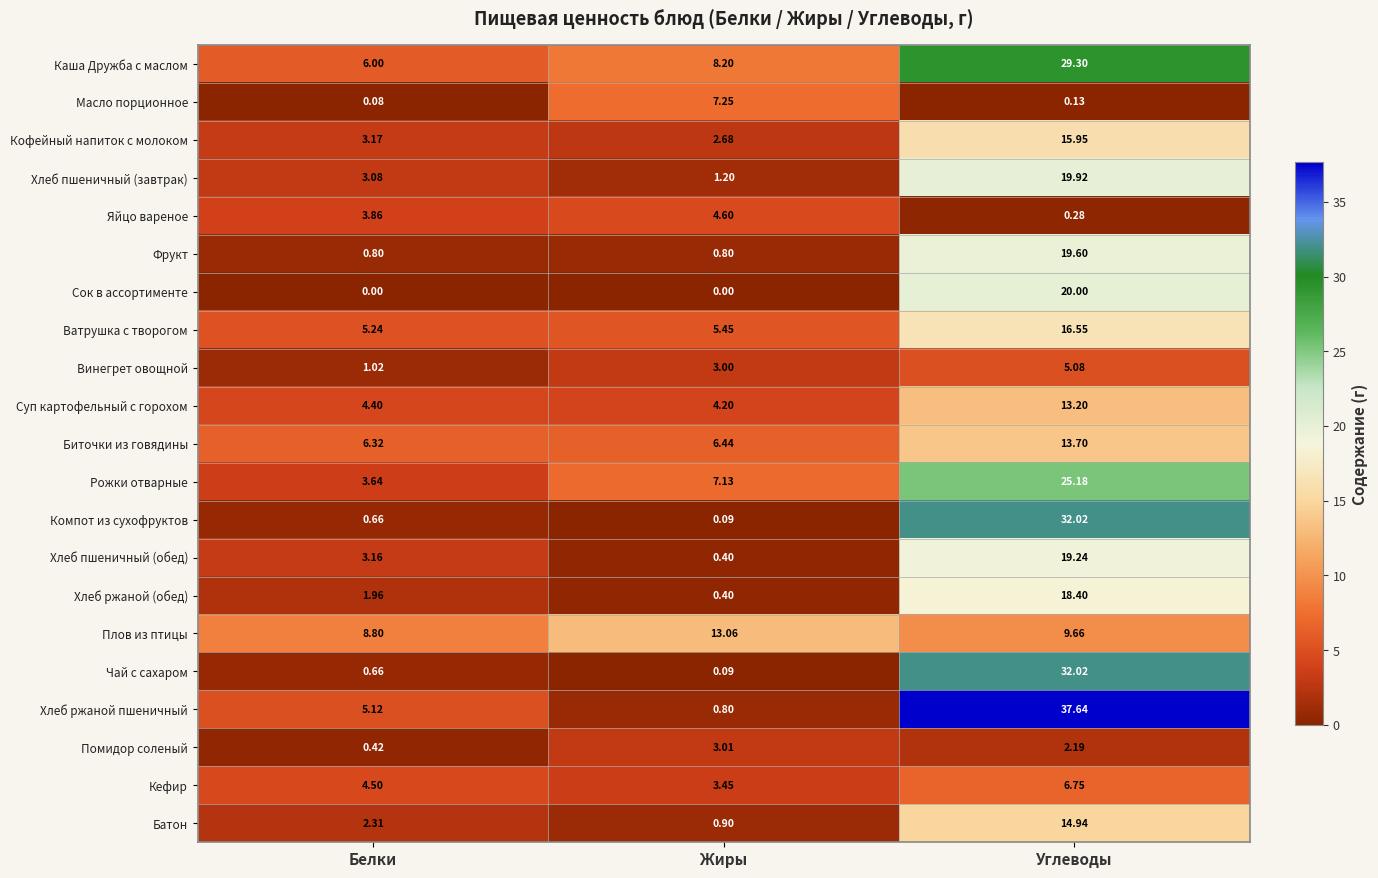

Which series changed the most between Белки and Жиры?

Масло порционное